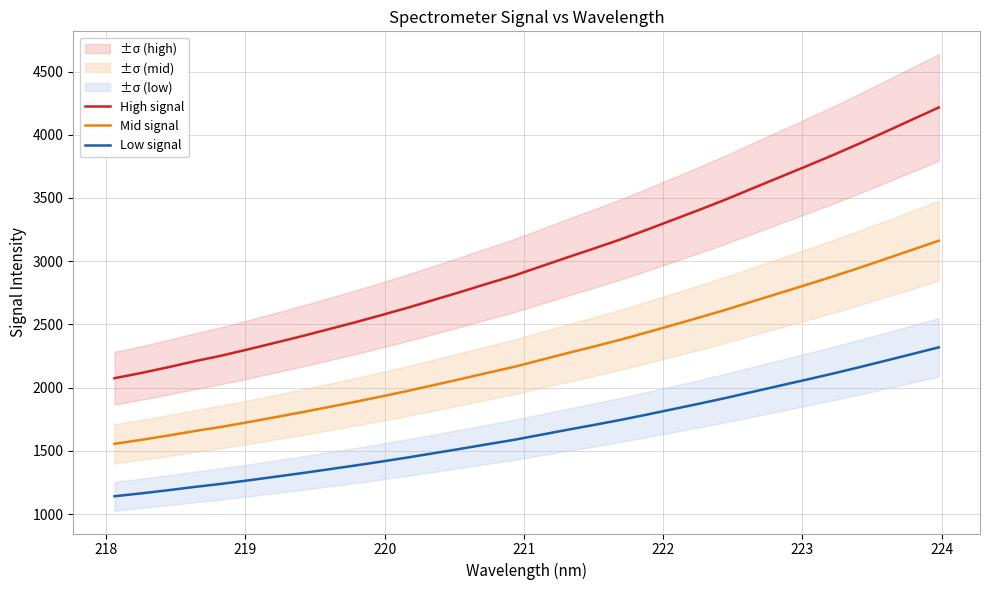

True or false: High signal and Mid signal intersect in this chart.

False